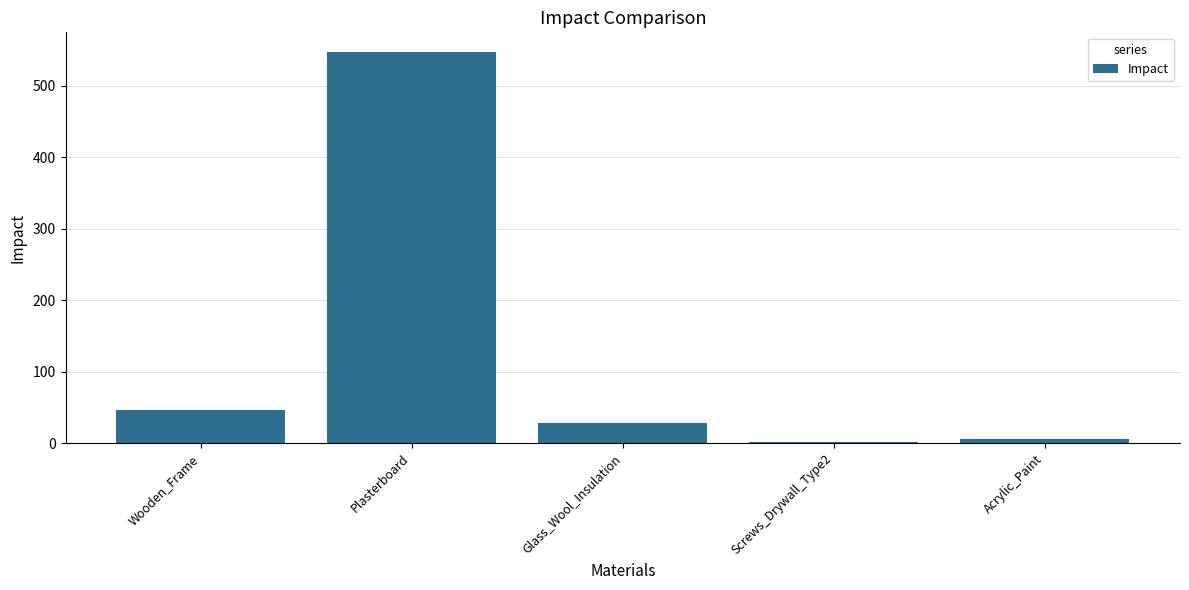

Reading left to right, what are all the values shown in this chart?

Wooden_Frame=46.2	Plasterboard=547.2	Glass_Wool_Insulation=28.4	Screws_Drywall_Type2=0.9	Acrylic_Paint=6.4